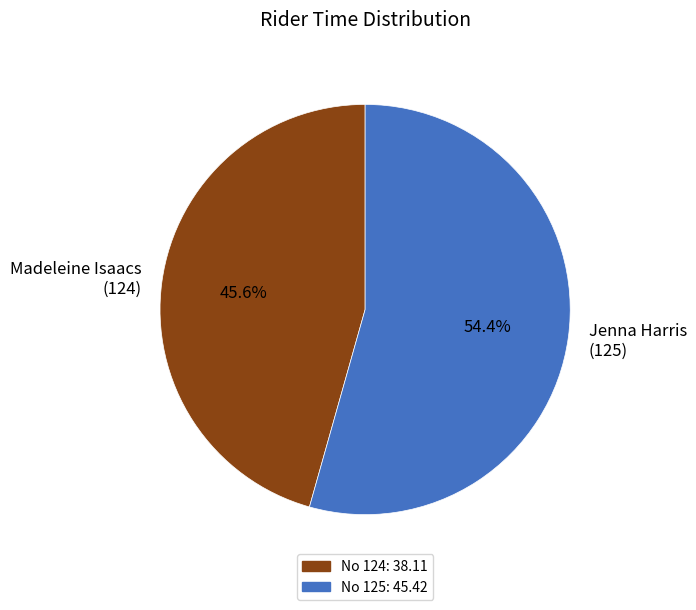

Which category accounts for the majority?

Jenna Harris (125)